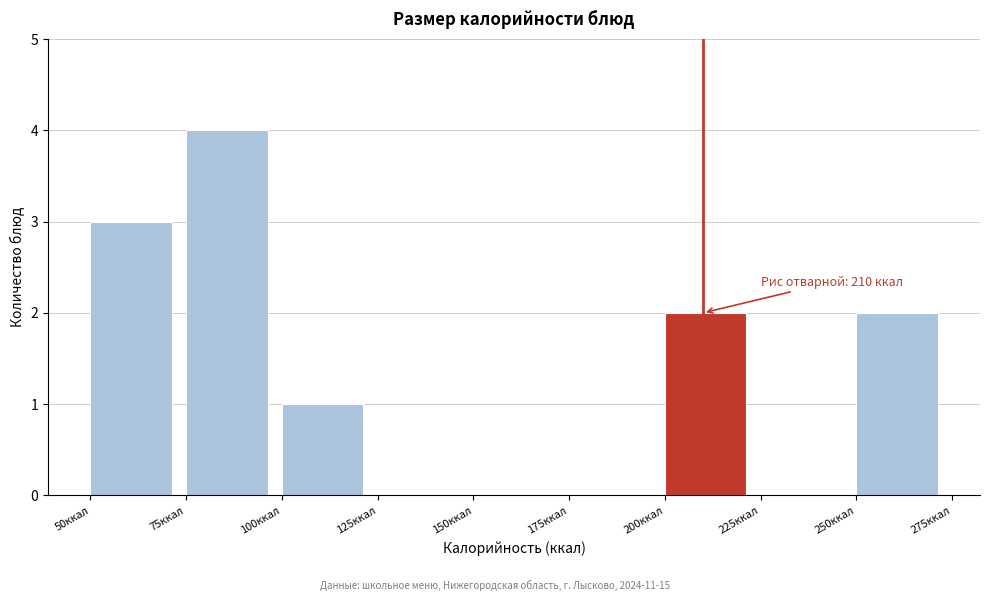

Over which range of the x-axis is the bar tallest?

75 to 100